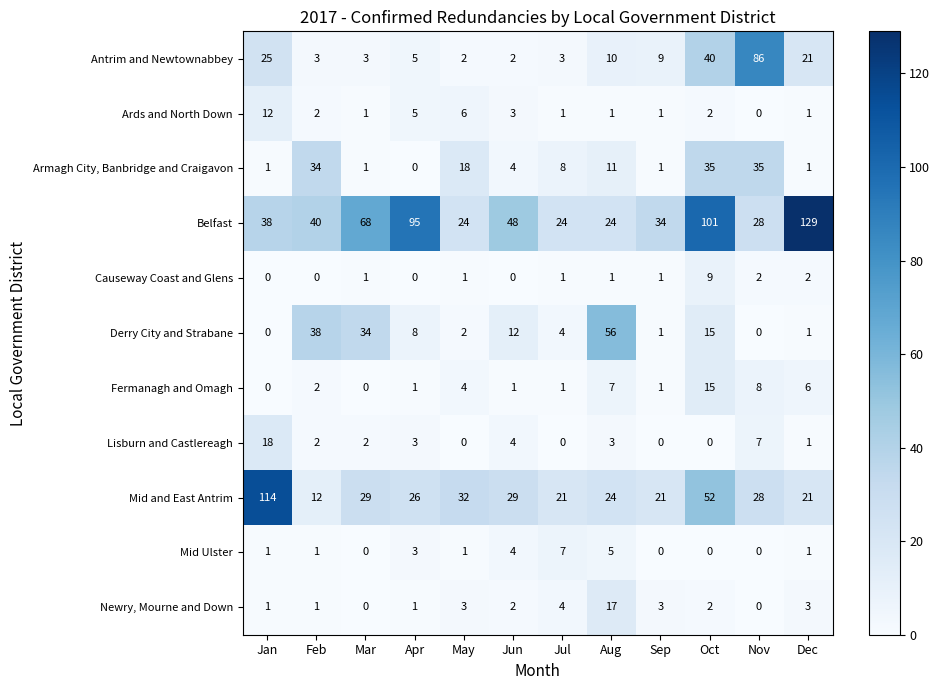

The value of Mid Ulster at Aug is 1. True or false?

False